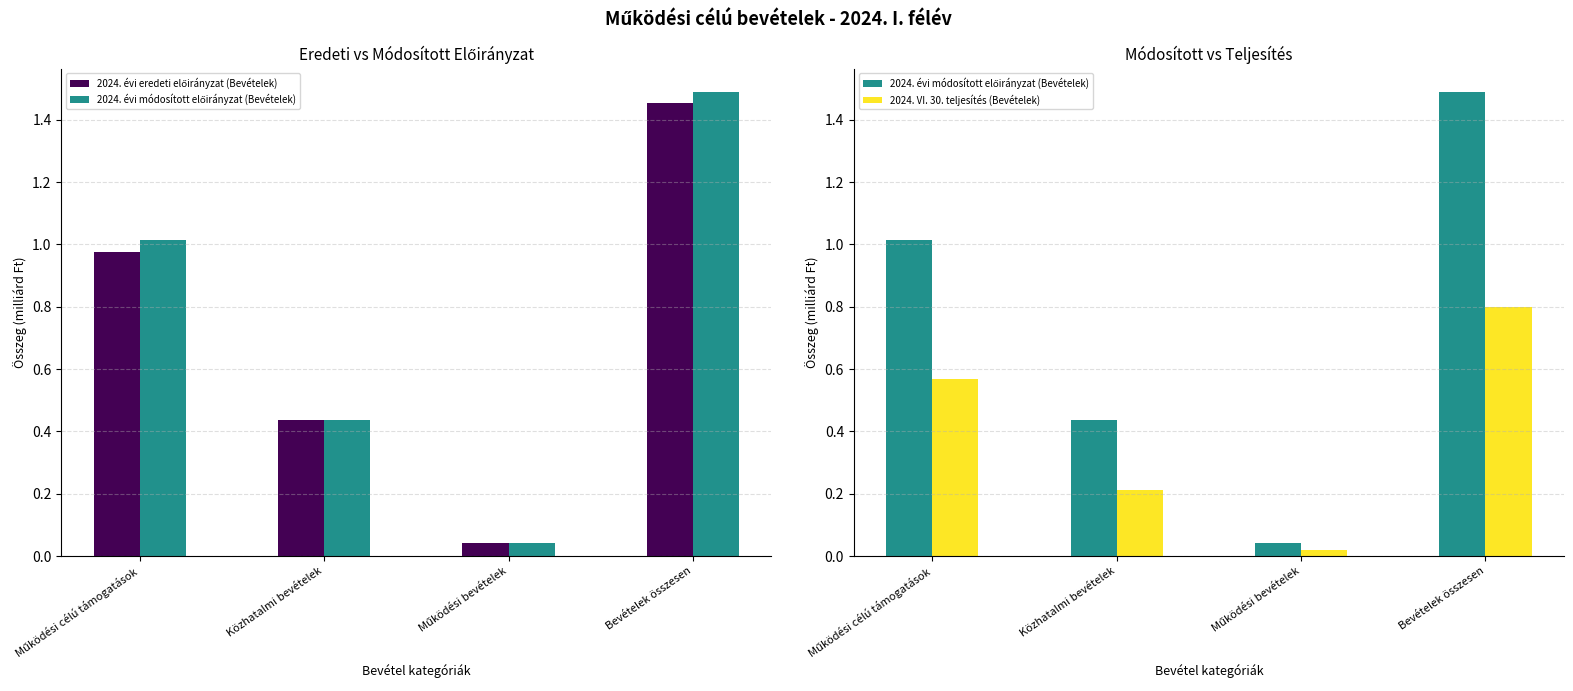

What is the difference between the highest and lowest values at Működési célú támogatások?

0.4